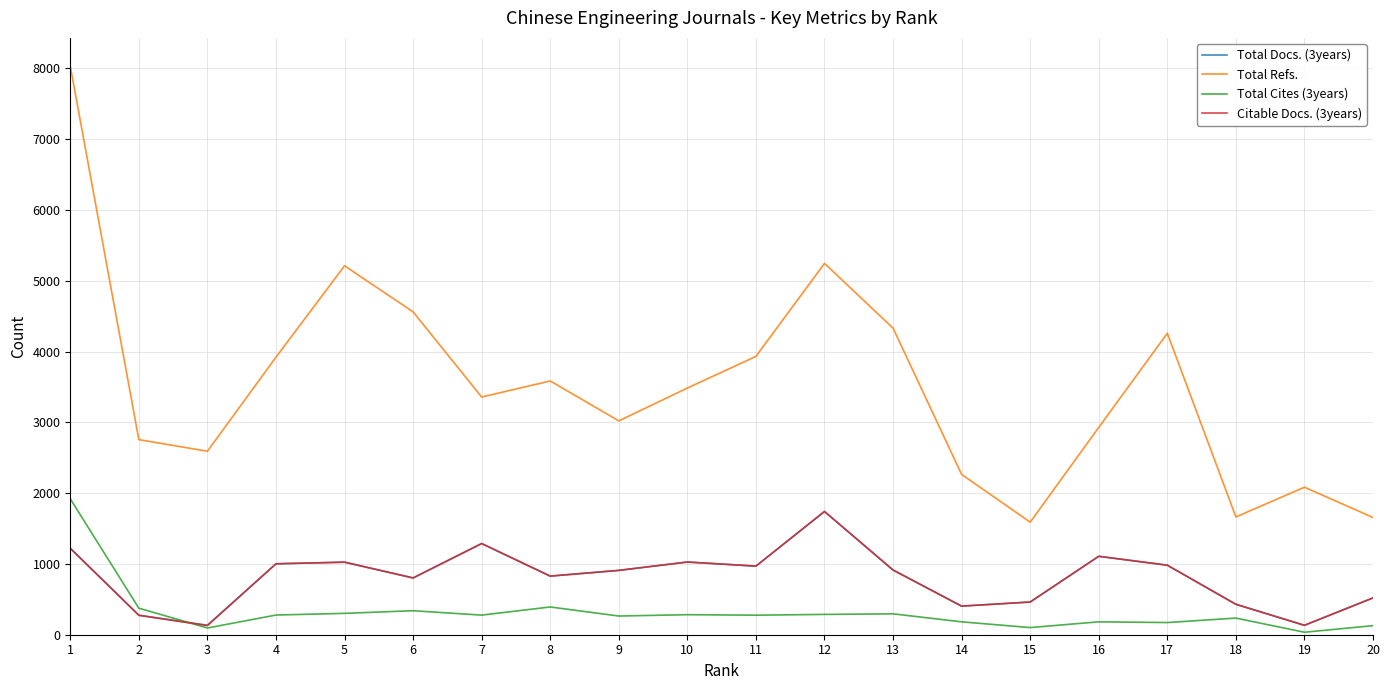

Is it true that Total Refs. equals 1432 at 7?

False